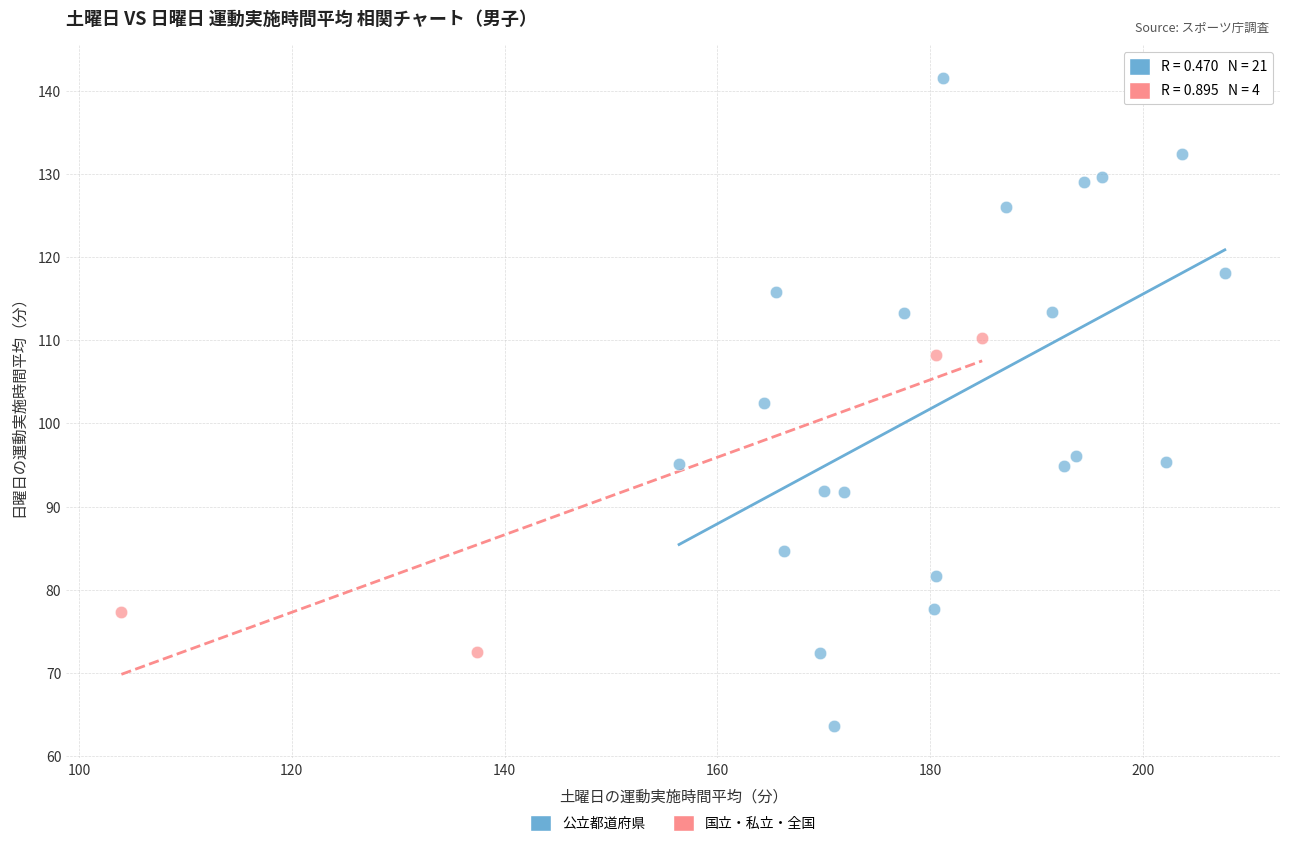

Which series reaches the maximum Y coordinate?

公立都道府県